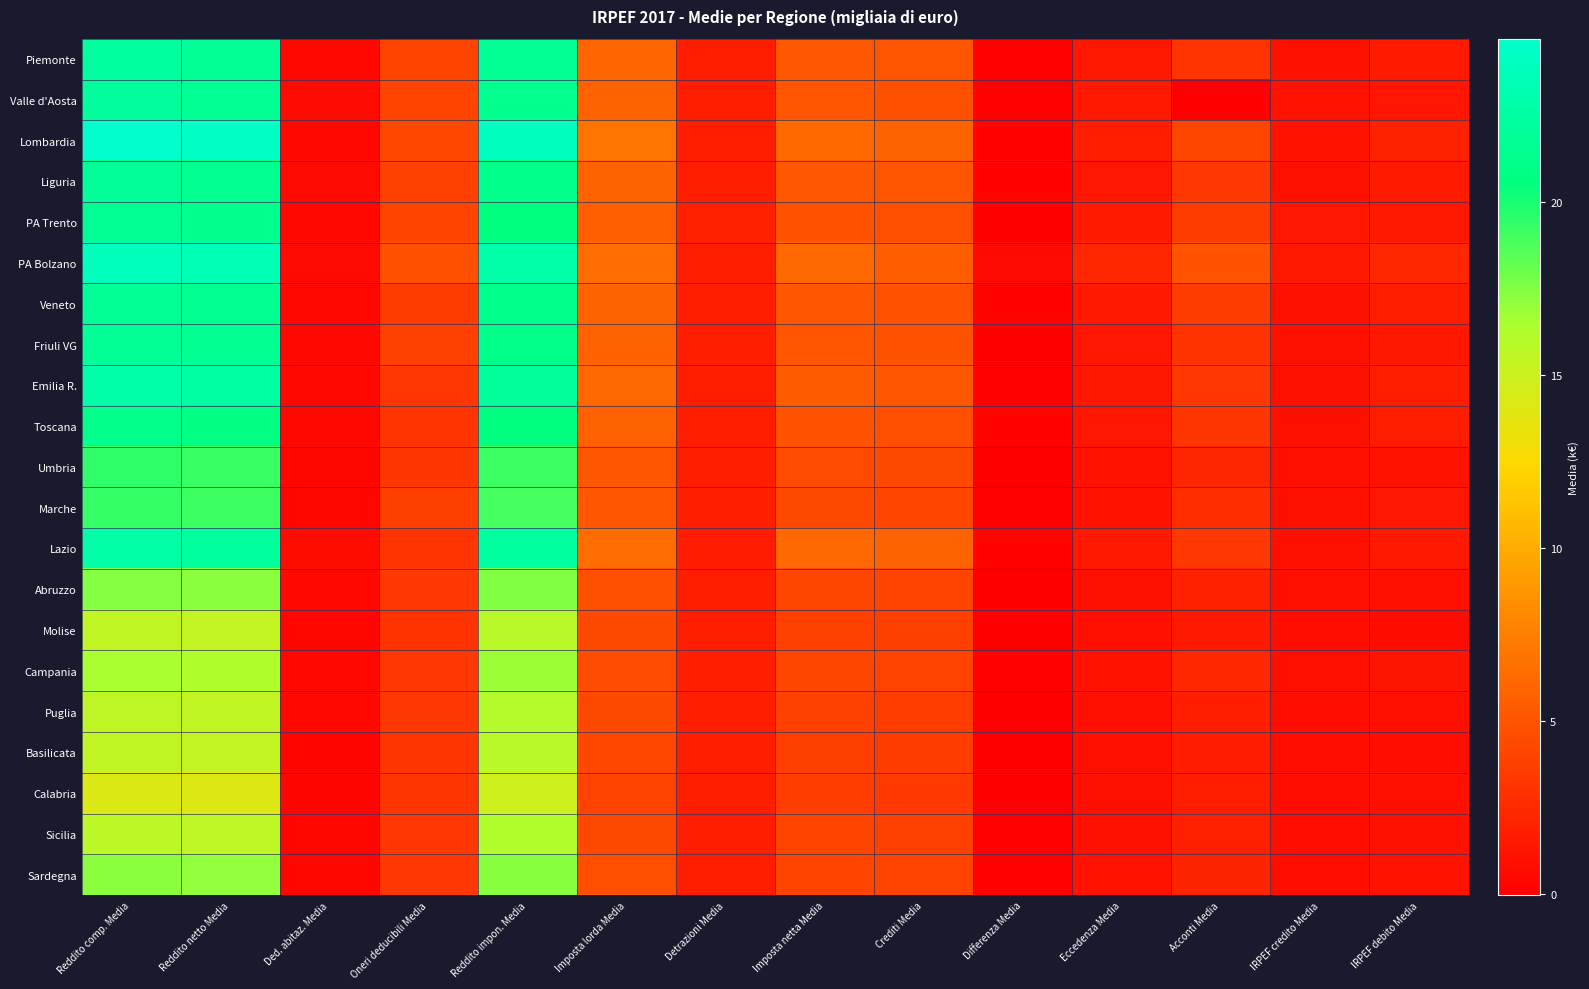

Reading left to right, list all the values displayed in this chart.

Piemonte: Reddito comp. Media=22.2	Reddito netto Media=21.9	Ded. abitaz. Media=0.5	Oneri deducibili Media=4.0	Reddito impon. Media=21.7	Imposta lorda Media=6.0	Detrazioni Media=1.8	Imposta netta Media=5.2	Crediti Media=5.0	Differenza Media=0.2	Eccedenza Media=1.4	Acconti Media=3.2	IRPEF credito Media=1.1	IRPEF debito Media=1.6
Valle d'Aosta: Reddito comp. Media=22.1	Reddito netto Media=21.6	Ded. abitaz. Media=0.6	Oneri deducibili Media=4.1	Reddito impon. Media=21.3	Imposta lorda Media=5.8	Detrazioni Media=1.8	Imposta netta Media=5.0	Crediti Media=4.8	Differenza Media=0.2	Eccedenza Media=1.5	Acconti Media=0.0	IRPEF credito Media=1.2	IRPEF debito Media=1.3
Lombardia: Reddito comp. Media=24.7	Reddito netto Media=24.4	Ded. abitaz. Media=0.5	Oneri deducibili Media=4.3	Reddito impon. Media=24.0	Imposta lorda Media=6.9	Detrazioni Media=1.8	Imposta netta Media=6.2	Crediti Media=5.9	Differenza Media=0.2	Eccedenza Media=1.7	Acconti Media=4.2	IRPEF credito Media=1.2	IRPEF debito Media=2.1
Liguria: Reddito comp. Media=21.9	Reddito netto Media=21.4	Ded. abitaz. Media=0.6	Oneri deducibili Media=3.9	Reddito impon. Media=21.2	Imposta lorda Media=5.9	Detrazioni Media=1.7	Imposta netta Media=5.2	Crediti Media=5.0	Differenza Media=0.3	Eccedenza Media=1.3	Acconti Media=3.3	IRPEF credito Media=1.1	IRPEF debito Media=1.6
PA Trento: Reddito comp. Media=21.7	Reddito netto Media=21.3	Ded. abitaz. Media=0.5	Oneri deducibili Media=4.1	Reddito impon. Media=20.7	Imposta lorda Media=5.7	Detrazioni Media=1.9	Imposta netta Media=4.9	Crediti Media=4.6	Differenza Media=-0.0	Eccedenza Media=1.6	Acconti Media=3.5	IRPEF credito Media=1.2	IRPEF debito Media=1.5
PA Bolzano: Reddito comp. Media=23.9	Reddito netto Media=23.4	Ded. abitaz. Media=0.6	Oneri deducibili Media=4.8	Reddito impon. Media=22.8	Imposta lorda Media=6.5	Detrazioni Media=1.8	Imposta netta Media=6.1	Crediti Media=5.5	Differenza Media=0.6	Eccedenza Media=2.3	Acconti Media=5.0	IRPEF credito Media=1.4	IRPEF debito Media=2.3
Veneto: Reddito comp. Media=21.9	Reddito netto Media=21.6	Ded. abitaz. Media=0.5	Oneri deducibili Media=3.6	Reddito impon. Media=21.2	Imposta lorda Media=5.9	Detrazioni Media=1.8	Imposta netta Media=5.1	Crediti Media=4.8	Differenza Media=0.2	Eccedenza Media=1.5	Acconti Media=3.5	IRPEF credito Media=1.1	IRPEF debito Media=1.7
Friuli VG: Reddito comp. Media=21.8	Reddito netto Media=21.5	Ded. abitaz. Media=0.5	Oneri deducibili Media=3.8	Reddito impon. Media=21.1	Imposta lorda Media=5.8	Detrazioni Media=1.8	Imposta netta Media=5.0	Crediti Media=4.9	Differenza Media=0.0	Eccedenza Media=1.3	Acconti Media=3.1	IRPEF credito Media=1.0	IRPEF debito Media=1.4
Emilia R.: Reddito comp. Media=22.9	Reddito netto Media=22.4	Ded. abitaz. Media=0.5	Oneri deducibili Media=3.3	Reddito impon. Media=22.1	Imposta lorda Media=6.1	Detrazioni Media=1.8	Imposta netta Media=5.4	Crediti Media=5.1	Differenza Media=0.2	Eccedenza Media=1.4	Acconti Media=3.3	IRPEF credito Media=1.1	IRPEF debito Media=1.7
Toscana: Reddito comp. Media=21.3	Reddito netto Media=20.9	Ded. abitaz. Media=0.6	Oneri deducibili Media=3.2	Reddito impon. Media=20.7	Imposta lorda Media=5.7	Detrazioni Media=1.7	Imposta netta Media=5.0	Crediti Media=4.7	Differenza Media=0.3	Eccedenza Media=1.3	Acconti Media=3.2	IRPEF credito Media=1.0	IRPEF debito Media=1.8
Umbria: Reddito comp. Media=19.5	Reddito netto Media=19.2	Ded. abitaz. Media=0.5	Oneri deducibili Media=3.2	Reddito impon. Media=19.1	Imposta lorda Media=5.2	Detrazioni Media=1.7	Imposta netta Media=4.4	Crediti Media=4.3	Differenza Media=0.0	Eccedenza Media=1.2	Acconti Media=2.2	IRPEF credito Media=0.9	IRPEF debito Media=1.1
Marche: Reddito comp. Media=19.4	Reddito netto Media=19.1	Ded. abitaz. Media=0.4	Oneri deducibili Media=3.7	Reddito impon. Media=18.9	Imposta lorda Media=5.2	Detrazioni Media=1.8	Imposta netta Media=4.4	Crediti Media=4.2	Differenza Media=0.1	Eccedenza Media=1.2	Acconti Media=2.7	IRPEF credito Media=1.0	IRPEF debito Media=1.3
Lazio: Reddito comp. Media=22.7	Reddito netto Media=22.2	Ded. abitaz. Media=0.7	Oneri deducibili Media=3.1	Reddito impon. Media=22.3	Imposta lorda Media=6.4	Detrazioni Media=1.7	Imposta netta Media=6.2	Crediti Media=5.9	Differenza Media=0.2	Eccedenza Media=1.5	Acconti Media=3.4	IRPEF credito Media=1.0	IRPEF debito Media=1.5
Abruzzo: Reddito comp. Media=17.4	Reddito netto Media=17.2	Ded. abitaz. Media=0.5	Oneri deducibili Media=3.3	Reddito impon. Media=17.5	Imposta lorda Media=4.7	Detrazioni Media=1.8	Imposta netta Media=4.2	Crediti Media=4.0	Differenza Media=0.0	Eccedenza Media=1.1	Acconti Media=2.0	IRPEF credito Media=0.9	IRPEF debito Media=1.0
Molise: Reddito comp. Media=15.5	Reddito netto Media=15.4	Ded. abitaz. Media=0.5	Oneri deducibili Media=3.1	Reddito impon. Media=15.8	Imposta lorda Media=4.3	Detrazioni Media=1.8	Imposta netta Media=3.9	Crediti Media=3.8	Differenza Media=-0.0	Eccedenza Media=1.0	Acconti Media=1.5	IRPEF credito Media=0.8	IRPEF debito Media=0.7
Campania: Reddito comp. Media=16.5	Reddito netto Media=16.3	Ded. abitaz. Media=0.5	Oneri deducibili Media=3.3	Reddito impon. Media=16.9	Imposta lorda Media=4.6	Detrazioni Media=1.8	Imposta netta Media=4.2	Crediti Media=4.0	Differenza Media=0.1	Eccedenza Media=1.1	Acconti Media=2.3	IRPEF credito Media=0.9	IRPEF debito Media=1.2
Puglia: Reddito comp. Media=15.6	Reddito netto Media=15.5	Ded. abitaz. Media=0.5	Oneri deducibili Media=3.3	Reddito impon. Media=16.0	Imposta lorda Media=4.3	Detrazioni Media=1.8	Imposta netta Media=3.8	Crediti Media=3.6	Differenza Media=0.0	Eccedenza Media=1.0	Acconti Media=1.9	IRPEF credito Media=0.8	IRPEF debito Media=0.9
Basilicata: Reddito comp. Media=15.4	Reddito netto Media=15.3	Ded. abitaz. Media=0.3	Oneri deducibili Media=3.2	Reddito impon. Media=15.9	Imposta lorda Media=4.3	Detrazioni Media=1.8	Imposta netta Media=3.7	Crediti Media=3.5	Differenza Media=-0.0	Eccedenza Media=1.0	Acconti Media=1.7	IRPEF credito Media=0.8	IRPEF debito Media=0.8
Calabria: Reddito comp. Media=14.1	Reddito netto Media=14.1	Ded. abitaz. Media=0.3	Oneri deducibili Media=3.2	Reddito impon. Media=14.8	Imposta lorda Media=3.9	Detrazioni Media=1.8	Imposta netta Media=3.6	Crediti Media=3.4	Differenza Media=0.0	Eccedenza Media=1.0	Acconti Media=1.8	IRPEF credito Media=0.8	IRPEF debito Media=1.0
Sicilia: Reddito comp. Media=15.7	Reddito netto Media=15.6	Ded. abitaz. Media=0.4	Oneri deducibili Media=3.3	Reddito impon. Media=16.2	Imposta lorda Media=4.4	Detrazioni Media=1.9	Imposta netta Media=4.1	Crediti Media=3.8	Differenza Media=0.1	Eccedenza Media=1.1	Acconti Media=1.9	IRPEF credito Media=0.8	IRPEF debito Media=1.1
Sardegna: Reddito comp. Media=17.3	Reddito netto Media=17.1	Ded. abitaz. Media=0.4	Oneri deducibili Media=3.3	Reddito impon. Media=17.4	Imposta lorda Media=4.6	Detrazioni Media=1.7	Imposta netta Media=4.1	Crediti Media=4.0	Differenza Media=0.1	Eccedenza Media=1.1	Acconti Media=2.2	IRPEF credito Media=0.9	IRPEF debito Media=1.1